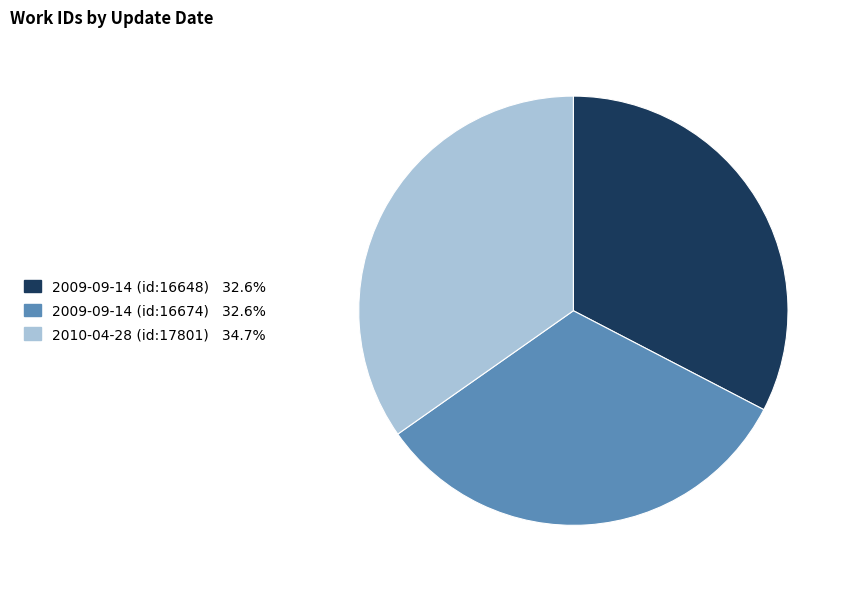

Is the sum of 2010-04-28 (id:17801) and 2009-09-14 (id:16674) greater than half?

Yes